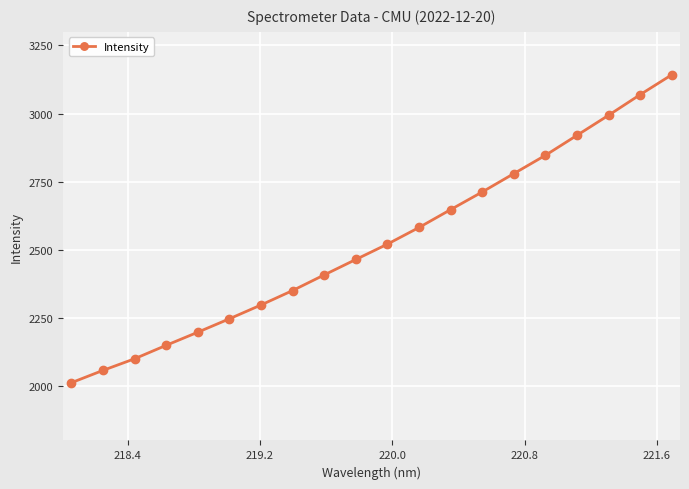

What is the smallest value displayed?

2011.9